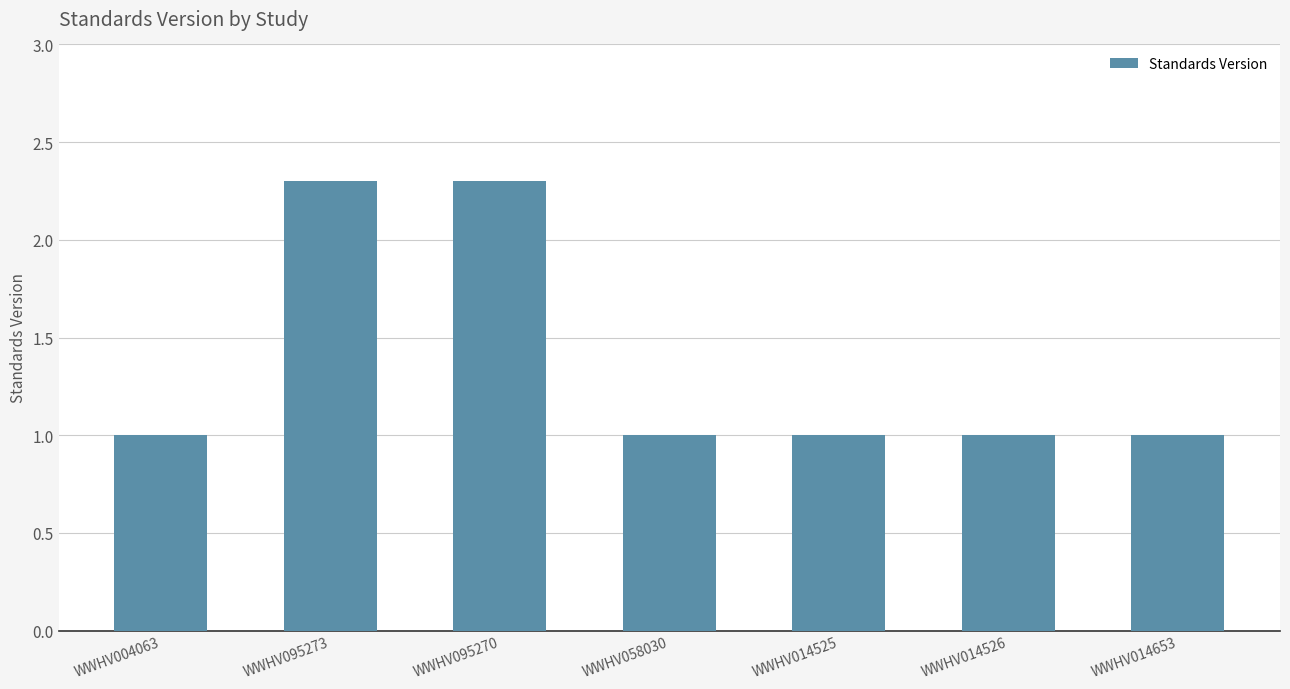

What position from the left is WWHV058030?

4